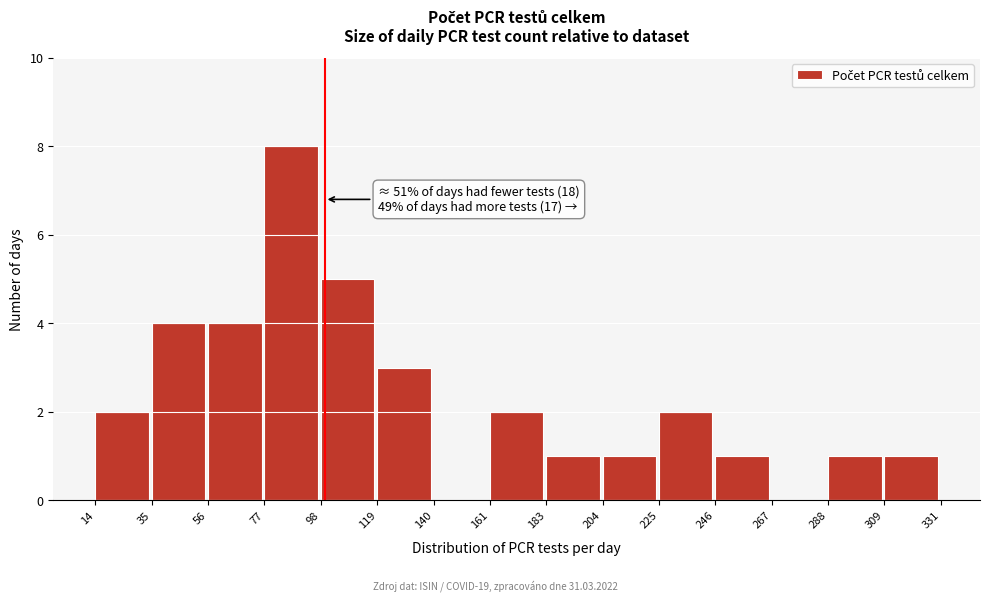

Over which range of the x-axis is the bar tallest?

77 to 98